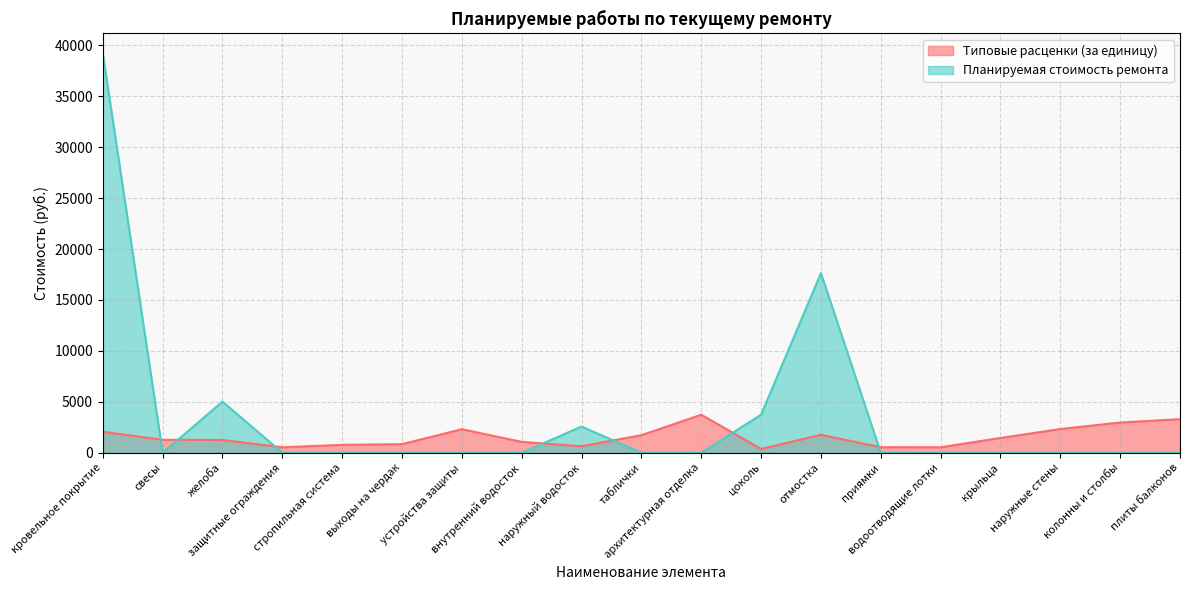

How many distinct data groups are displayed?

2